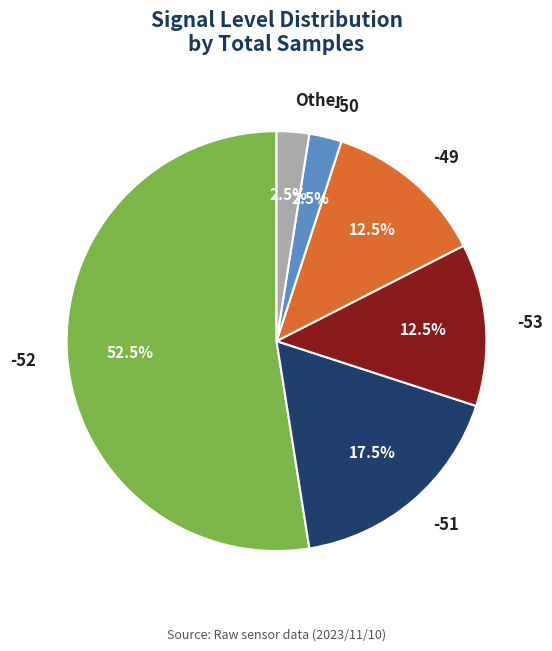

What is the largest slice in the pie chart?

-52